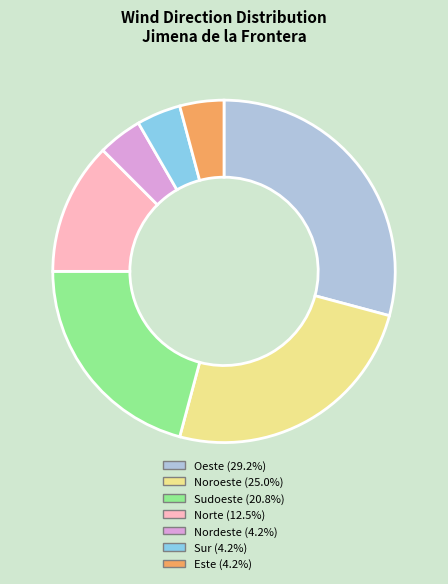

Is there a majority slice in this chart?

No